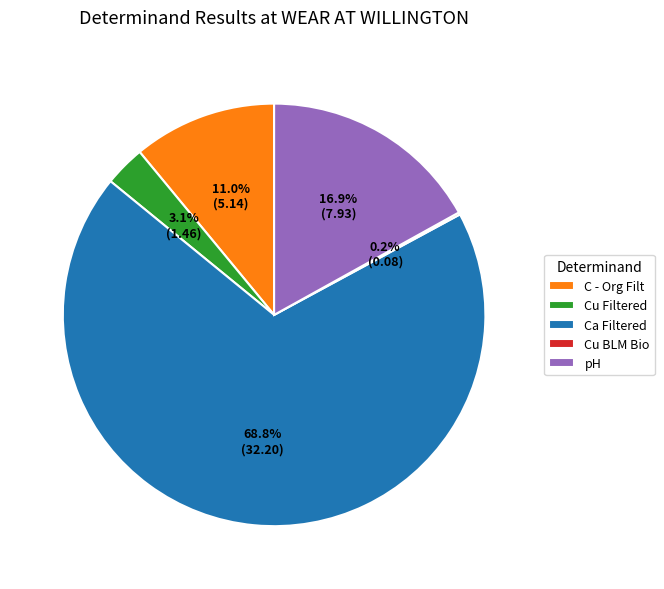

Which category has the biggest portion of the pie?

Ca Filtered